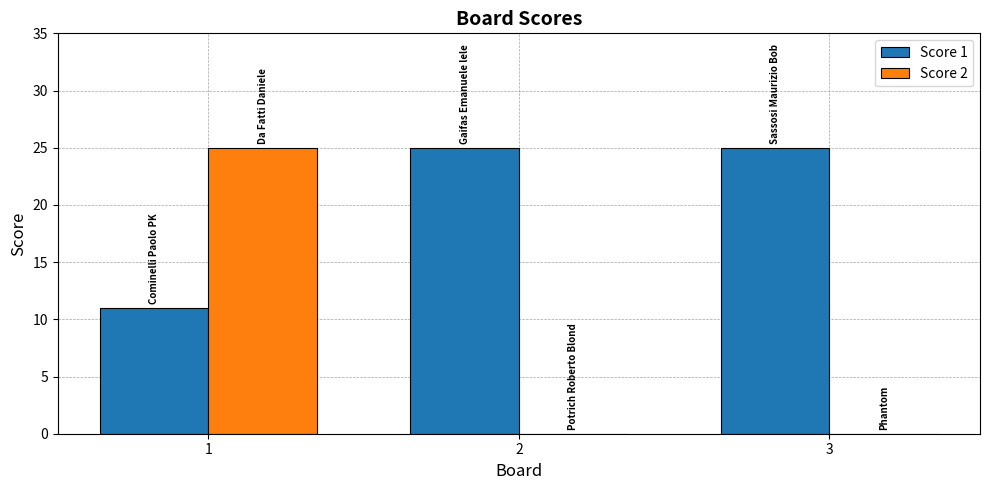

Reading left to right, extract all data points from this chart.

Score 1: 1=11	2=25	3=25
Score 2: 1=25	2=0	3=0